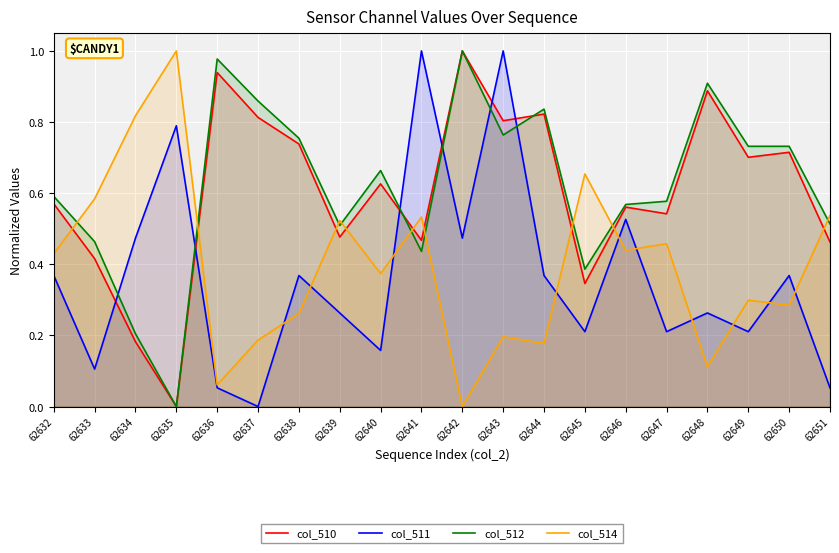

How many intersections are there between col_511 and col_510?

6